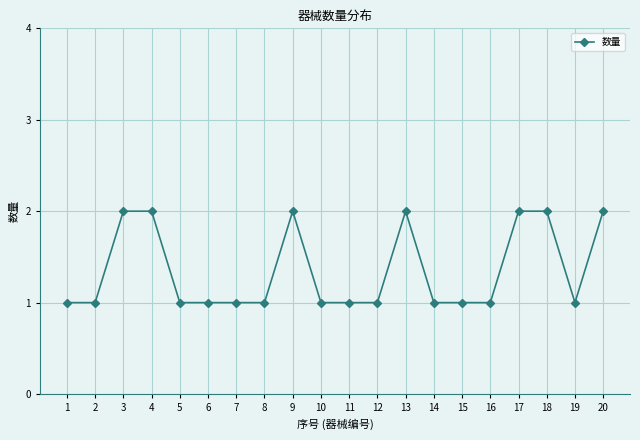

What is the sum of all values?

27